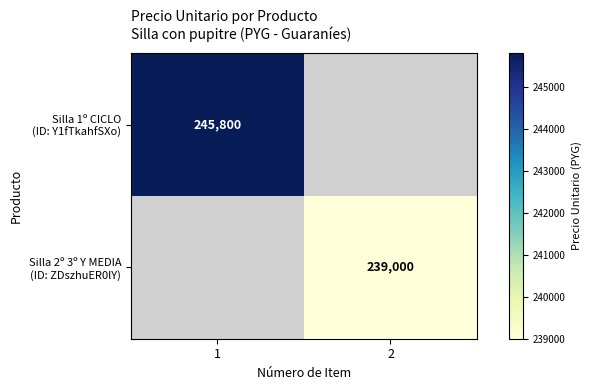

List the series in order of their overall mean, highest first.

Silla 1º CICLO (ID: Y1fTkahfSXo), Silla 2º 3º Y MEDIA (ID: ZDszhuER0lY)